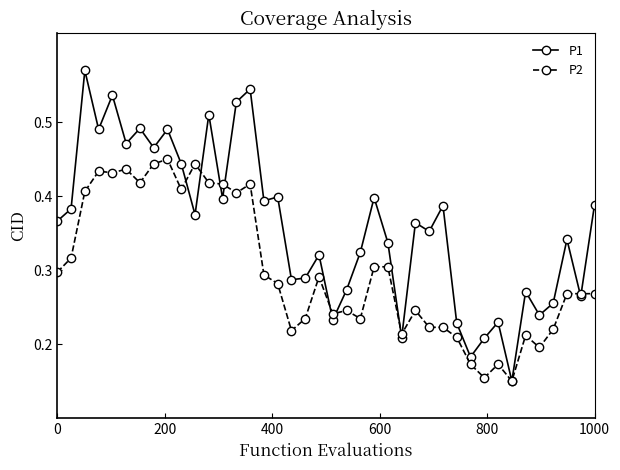

True or false: P1 and P2 intersect in this chart.

True